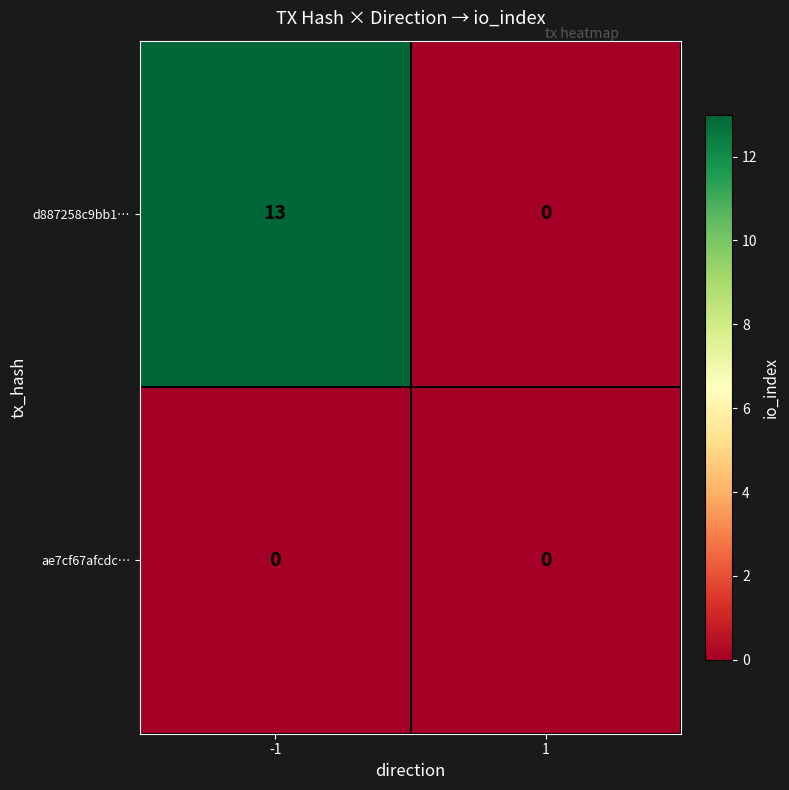

What is the spread (max minus min) of values at -1?

13